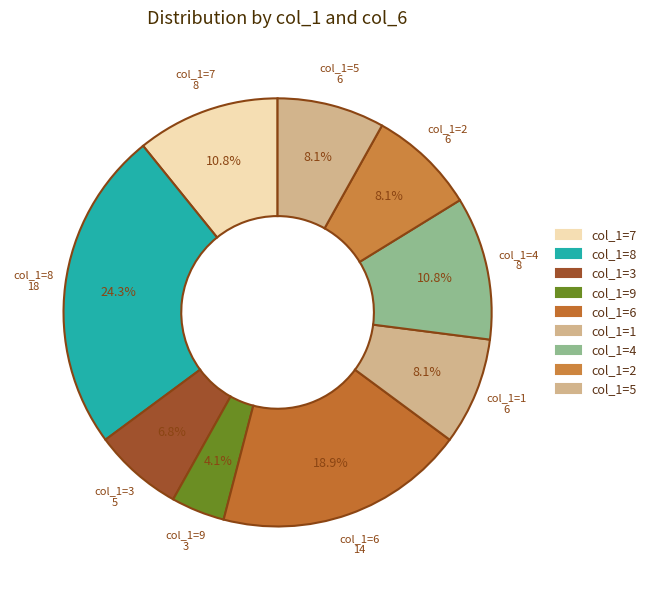

Combined, what portion of the pie is col_1=5 and col_1=6?

27.0%